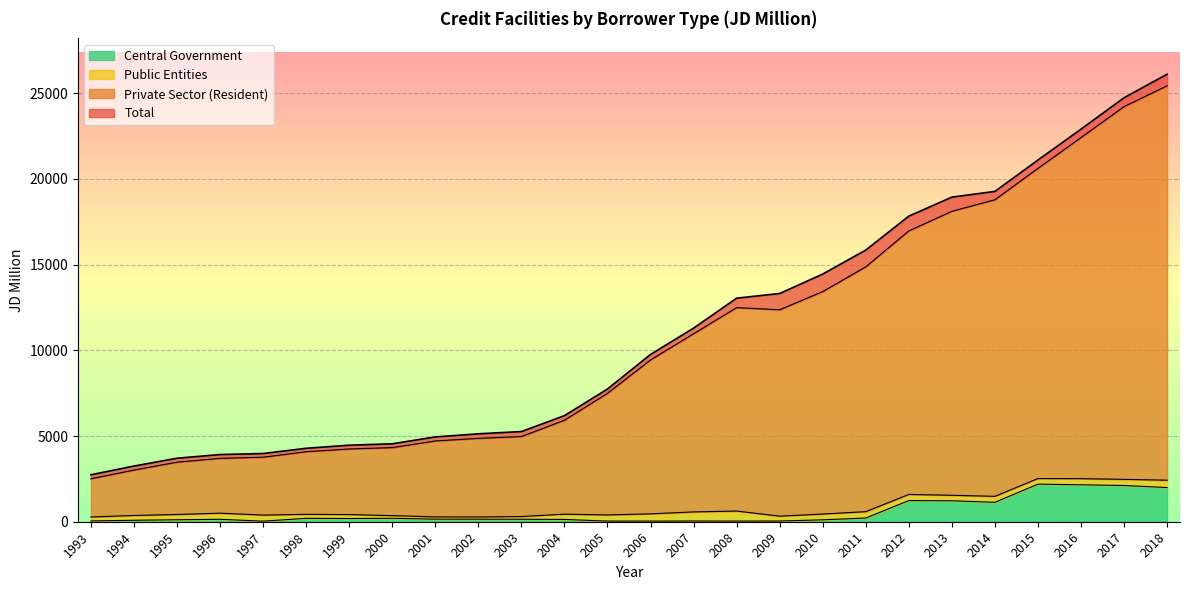

What are all the series names shown in the legend?

Central Government, Public Entities, Private Sector (Resident), Total